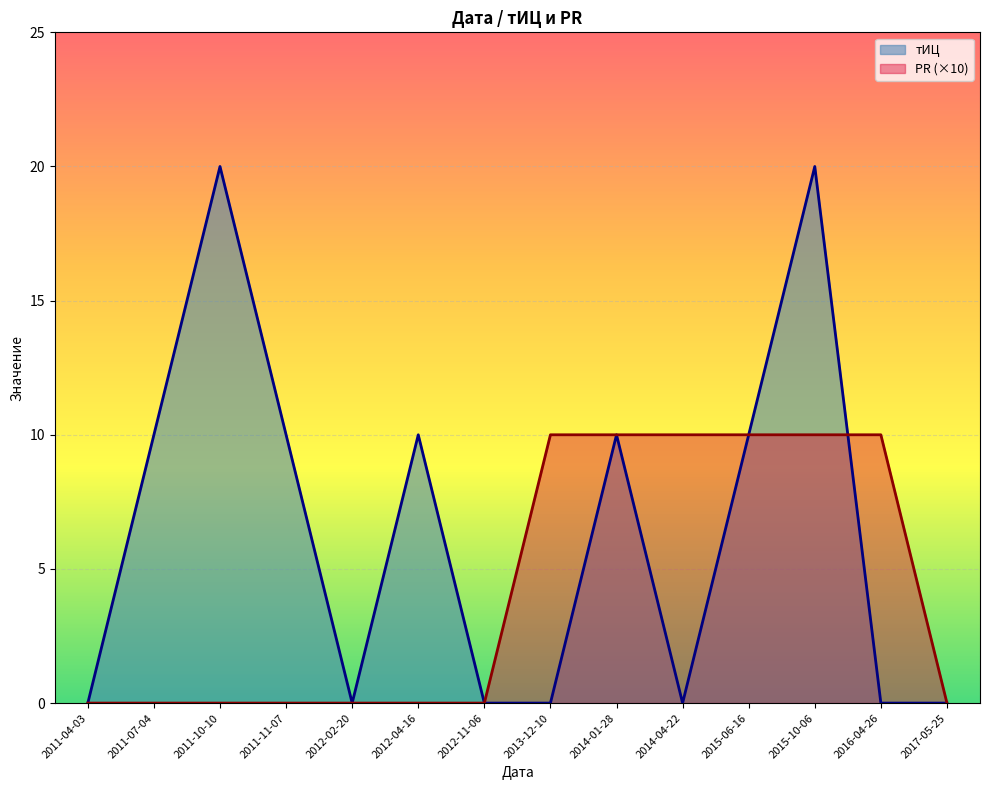

What are all the series names shown in the legend?

тИЦ, PR (×10)